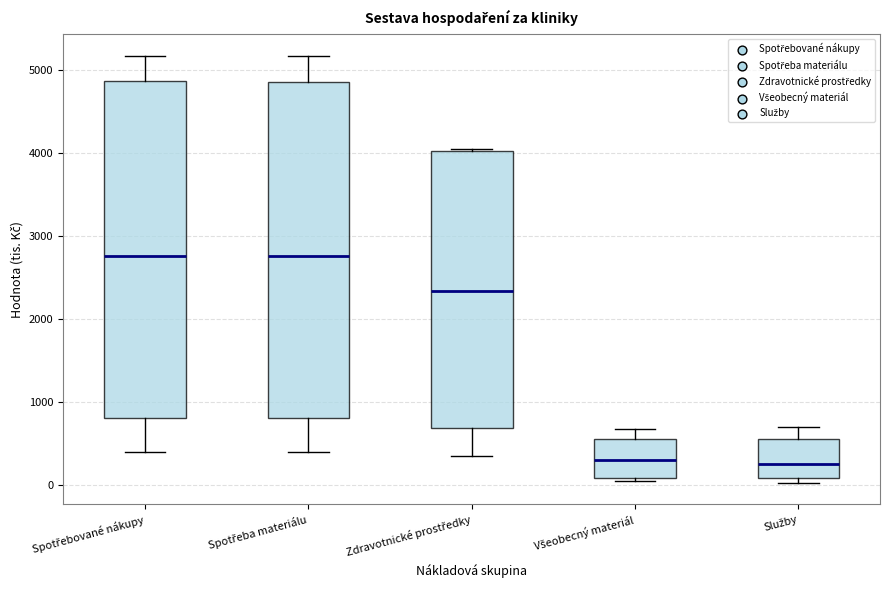

Where is the lower edge of the box for Všeobecný materiál on the y-axis? The values are not printed on the chart, so give them approximately, as read against the axis.

100